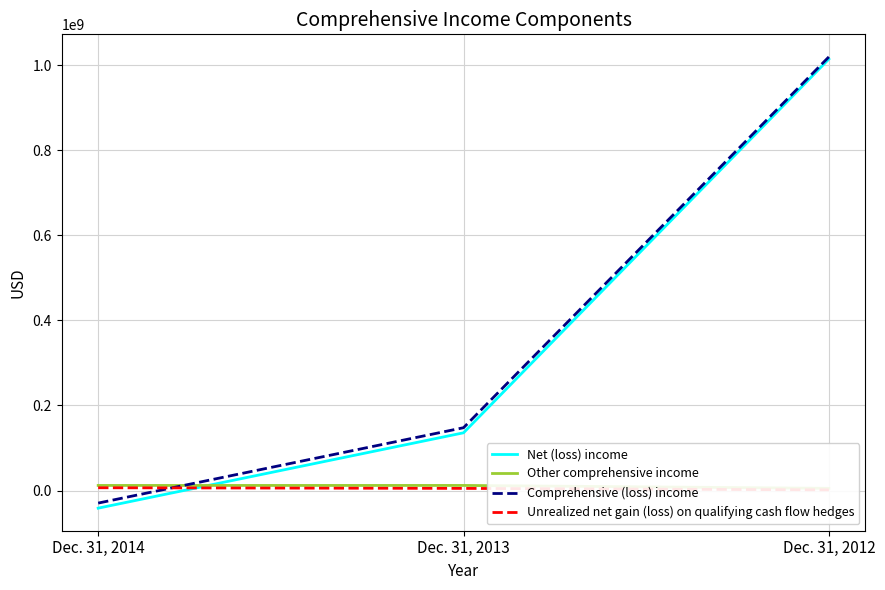

Where is Comprehensive (loss) income nearest to the value 495020000?

Dec. 31, 2013